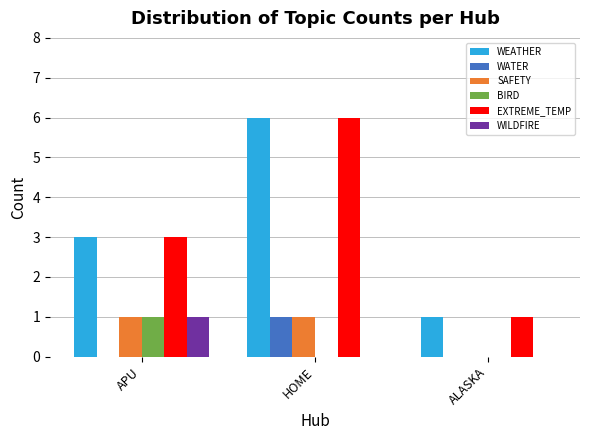

At which category is the sum across all series the highest?

HOME